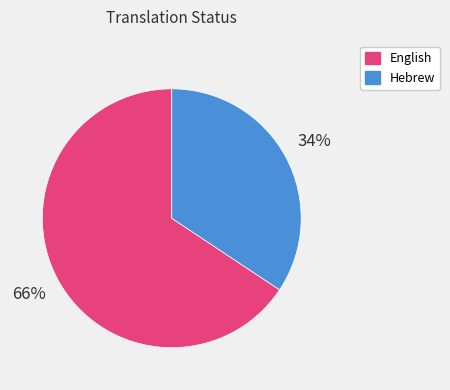

Which has a higher value, English or Hebrew?

English